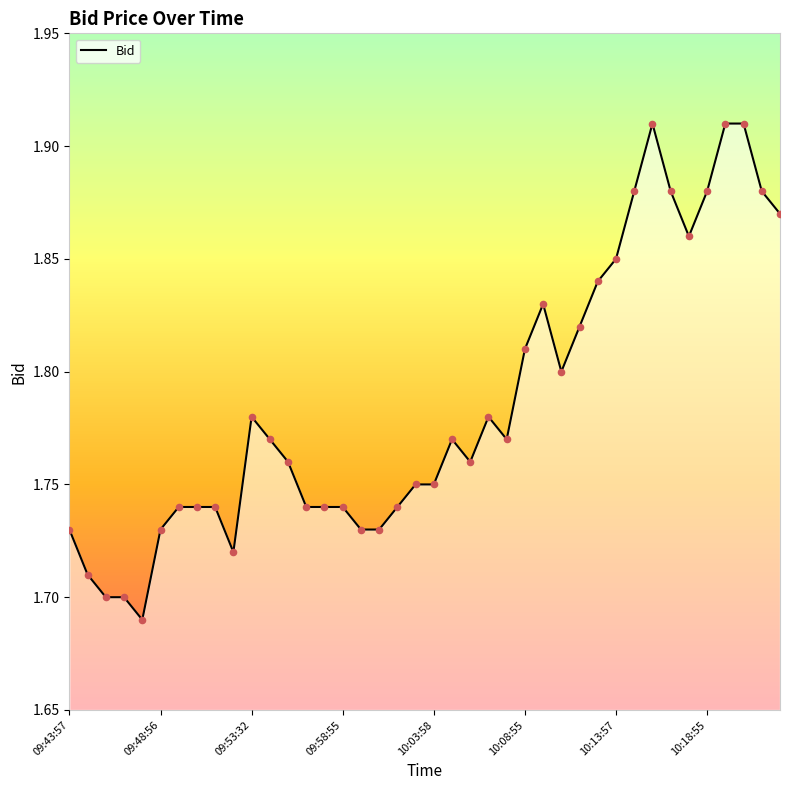

Is this an area chart (filled region under the line)?

Yes